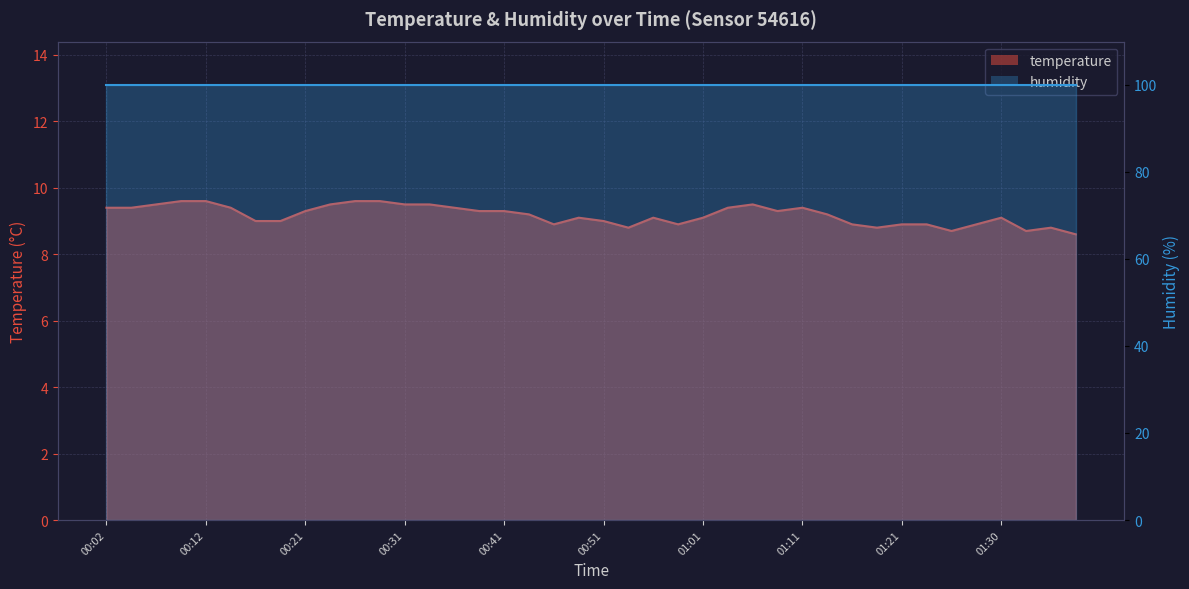

At which label does the data first exceed 9?

00:02